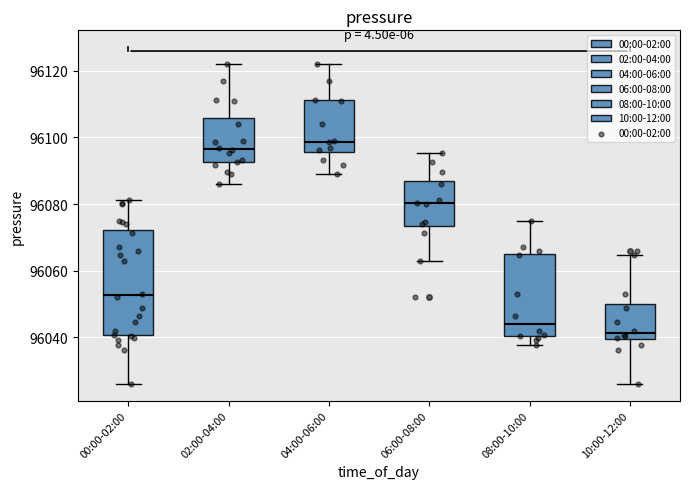

Which box has the highest median line?

04:00-06:00